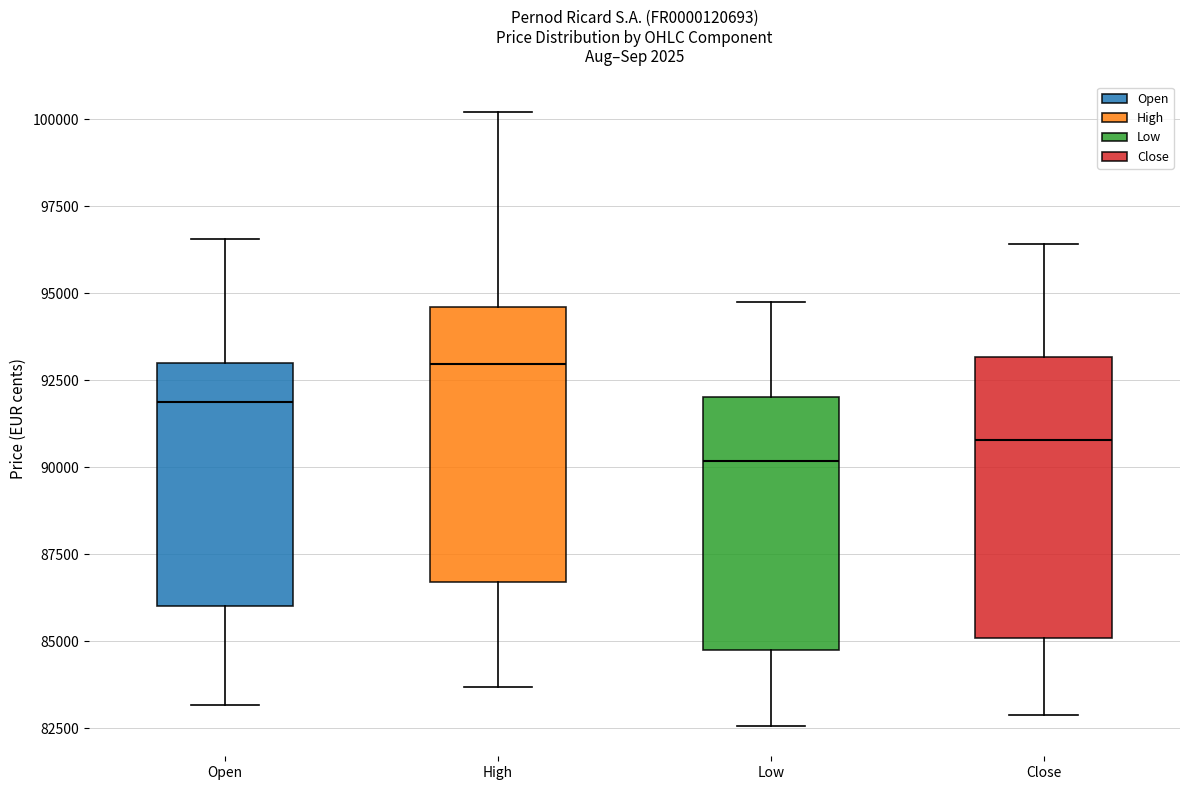

Which box has the lowest median line?

Low